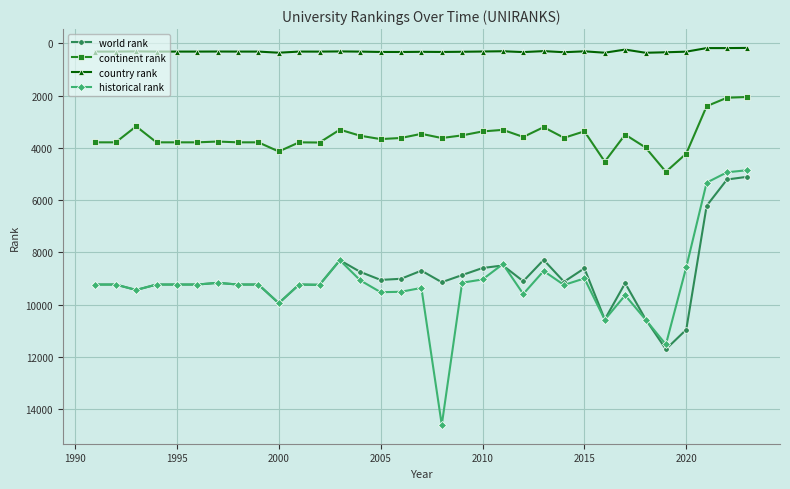

Is this an area chart (filled region under the line)?

No